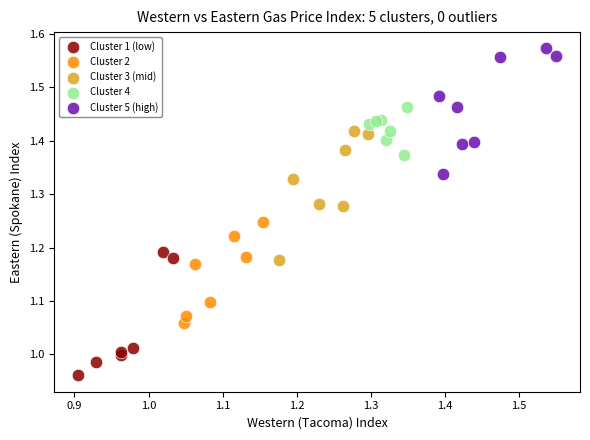

Which series contains the highest Y value?

Cluster 5 (high)